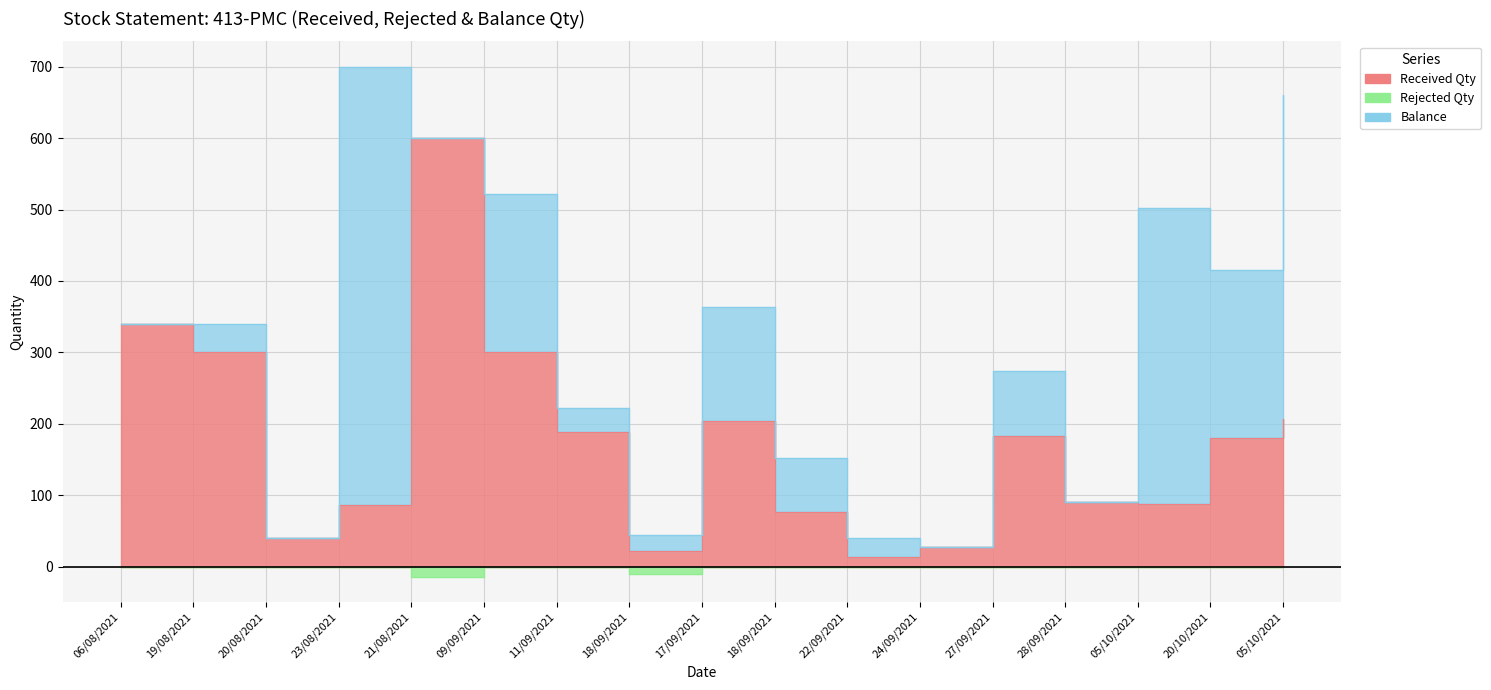

The value of Received Qty at 17/09/2021 is 358. True or false?

False